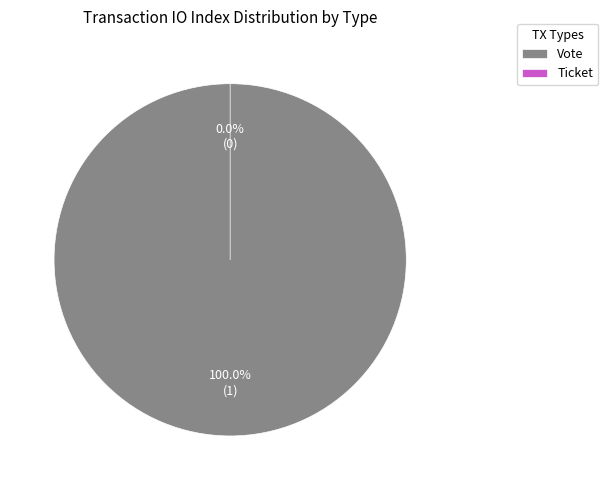

To the nearest percent, what is the difference between the largest and smallest slice percentages?

100%